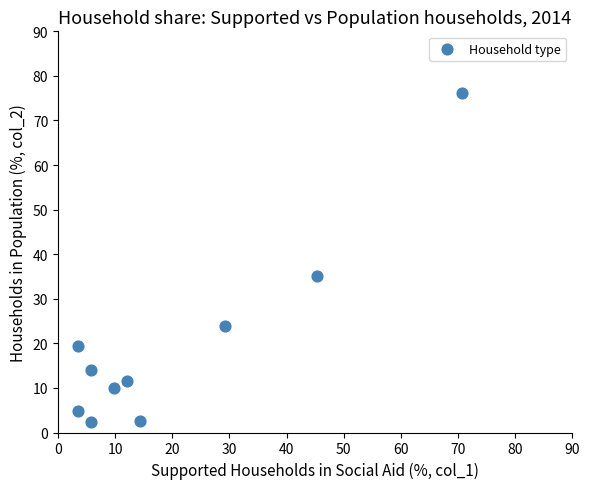

What is the range of X values (max minus min)?

67.2